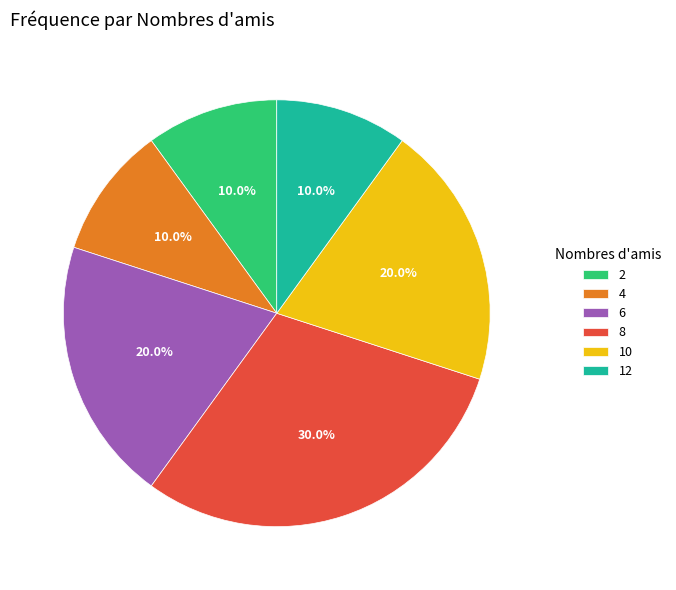

How many segments does this pie chart have?

6